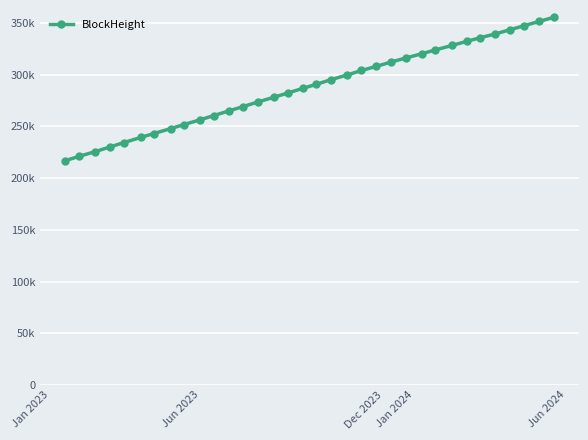

What is the value of the 9th point from the left?

251757